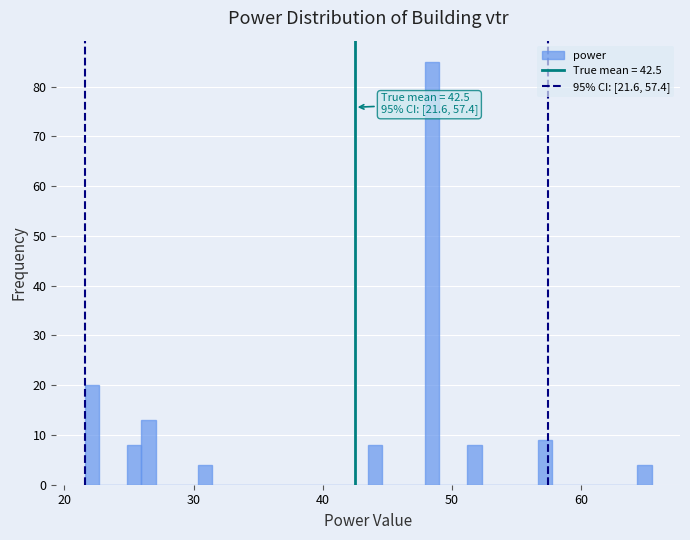

Read against the x-axis, roughly where is the centre of the tallest bar?

48